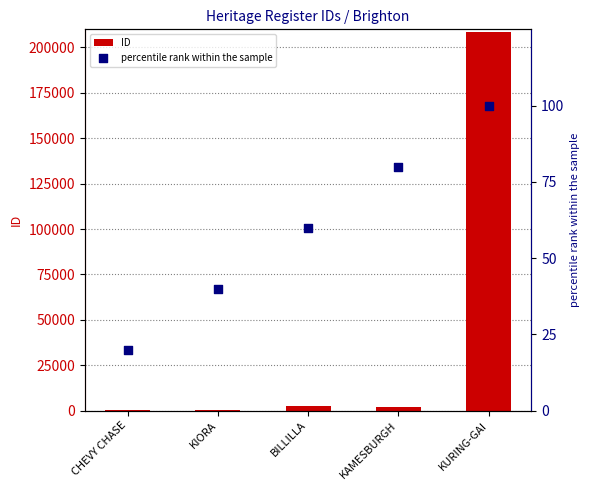

What are all the series names shown in the legend?

ID, percentile rank within the sample